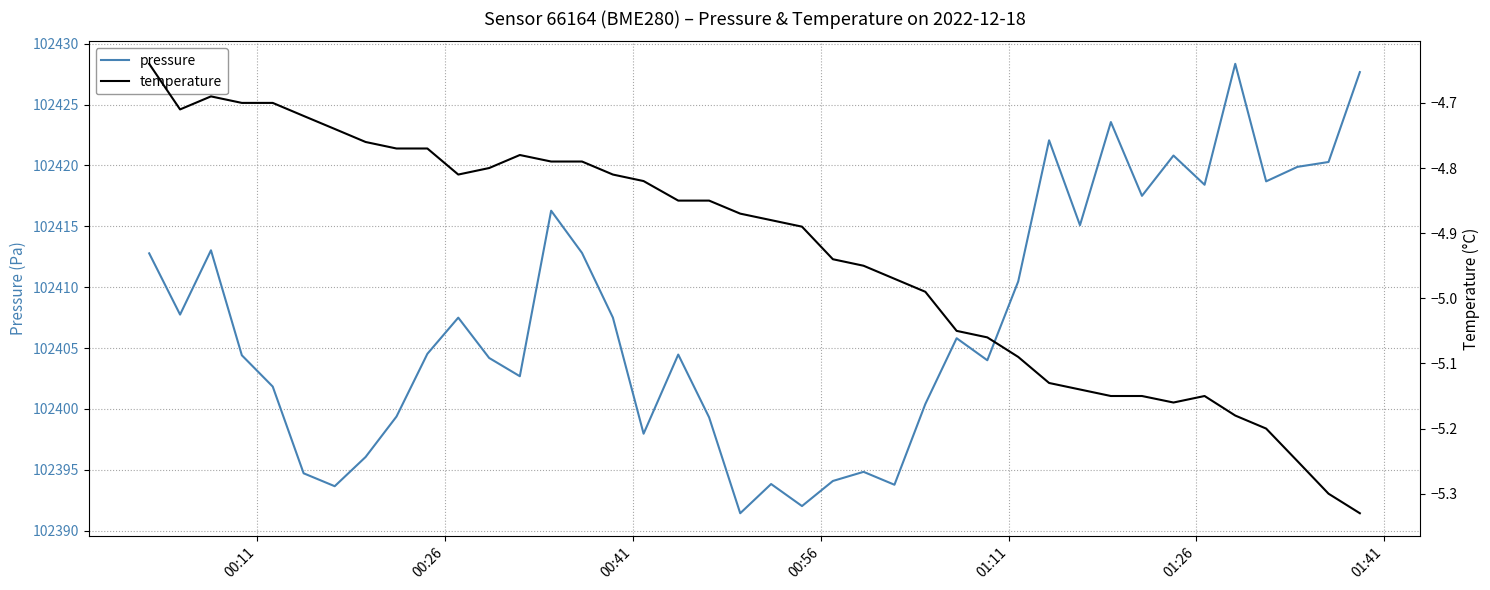

What is the maximum value for pressure?

102428.3